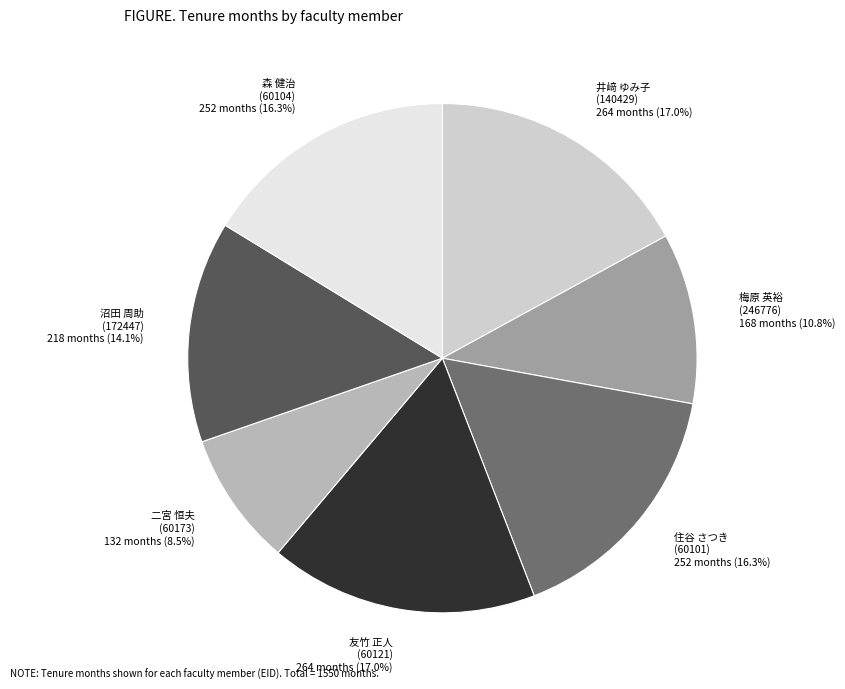

How many slices are in this pie chart?

7